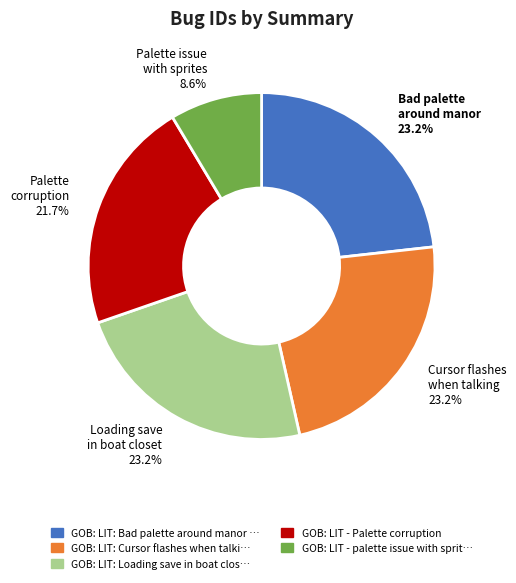

Is there a majority slice in this chart?

No